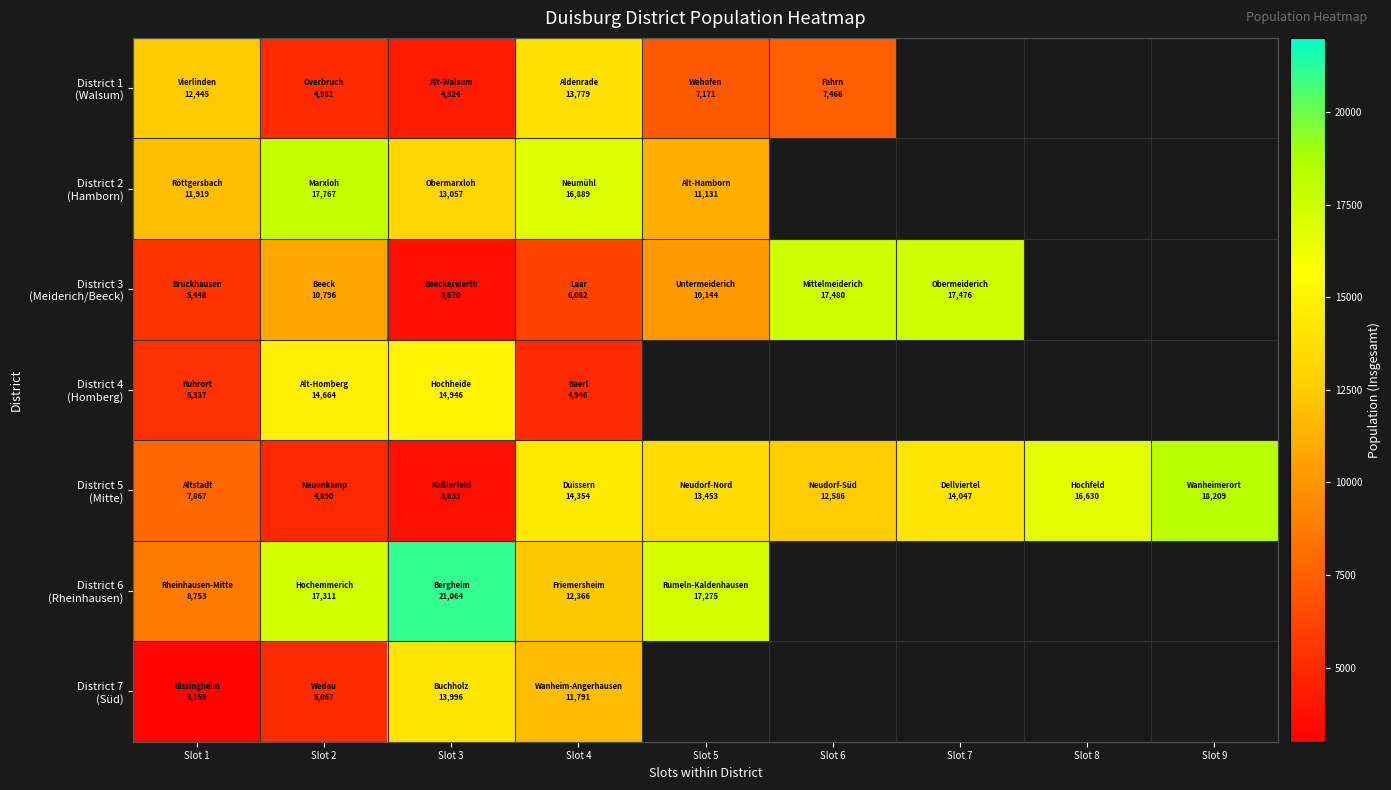

Which series has the largest total across all categories?

District 5 (Mitte)